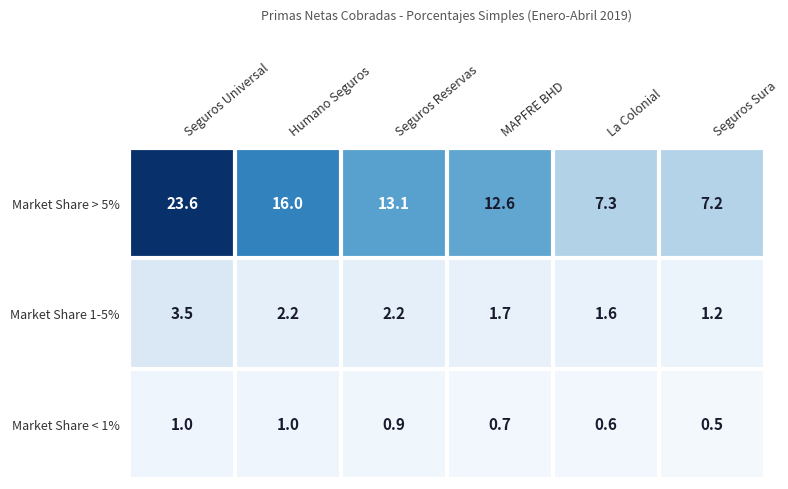

The value of Market Share < 1% at Seguros Universal is 0.6. True or false?

False